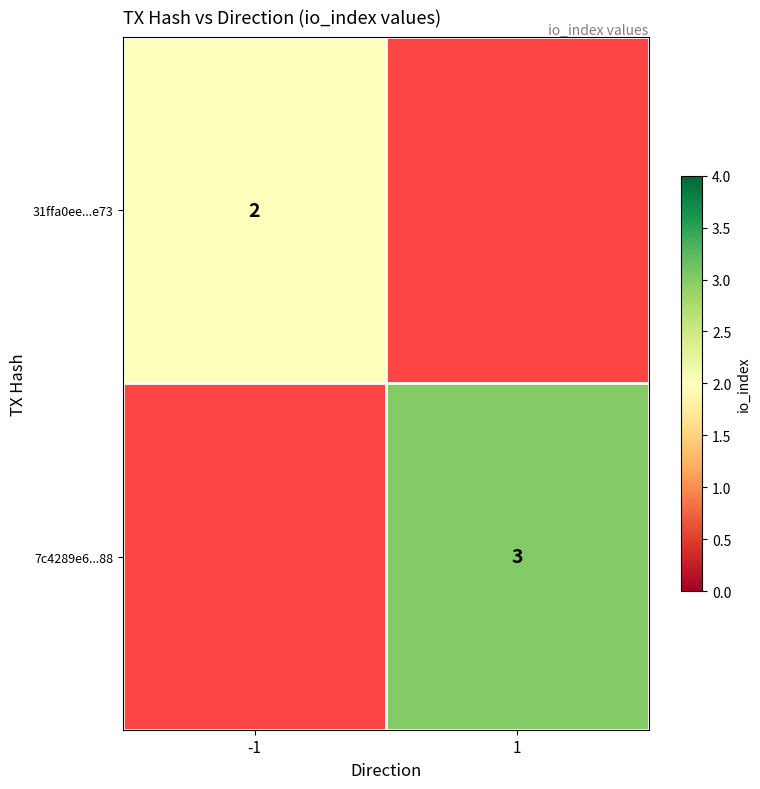

Which category has the highest value across all series?

1